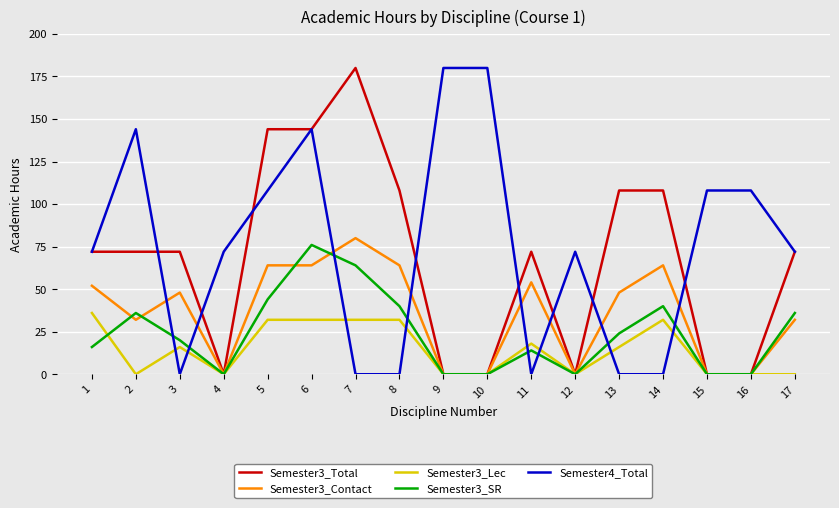

Reading left to right, list all the values displayed in this chart.

Semester3_Total: 1=72	2=72	3=72	4=0	5=144	6=144	7=180	8=108	9=0	10=0	11=72	12=0	13=108	14=108	15=0	16=0	17=72
Semester3_Contact: 1=52	2=32	3=48	4=0	5=64	6=64	7=80	8=64	9=0	10=0	11=54	12=0	13=48	14=64	15=0	16=0	17=32
Semester3_Lec: 1=36	2=0	3=16	4=0	5=32	6=32	7=32	8=32	9=0	10=0	11=18	12=0	13=16	14=32	15=0	16=0	17=0
Semester3_SR: 1=16	2=36	3=20	4=0	5=44	6=76	7=64	8=40	9=0	10=0	11=14	12=0	13=24	14=40	15=0	16=0	17=36
Semester4_Total: 1=72	2=144	3=0	4=72	5=108	6=144	7=0	8=0	9=180	10=180	11=0	12=72	13=0	14=0	15=108	16=108	17=72